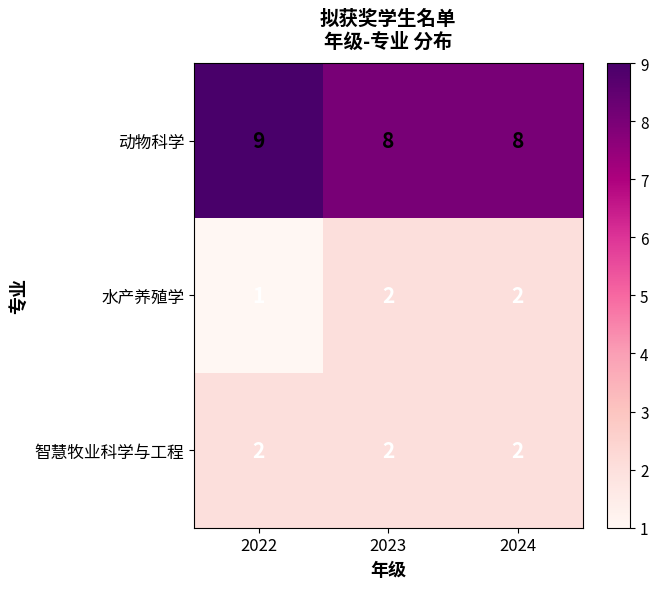

Which series has the largest total across all categories?

动物科学